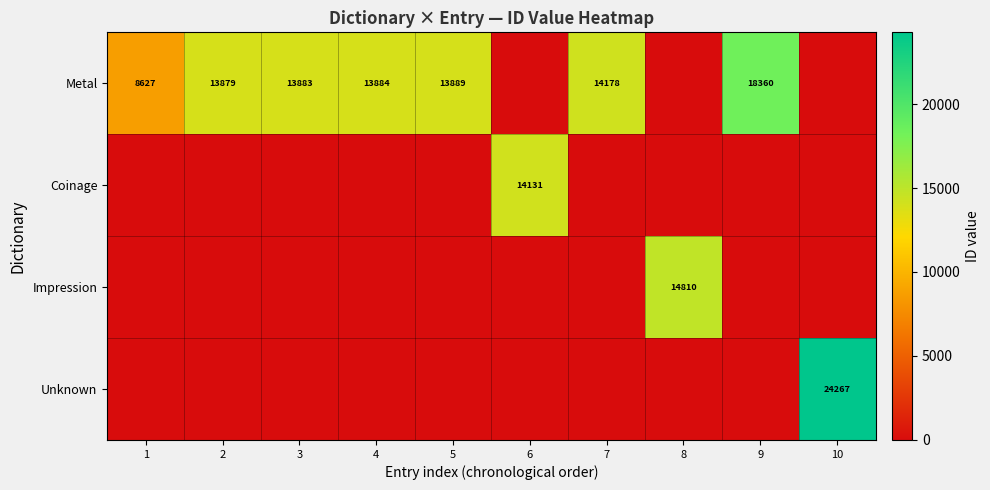

The value of Metal at 1 is 3296. True or false?

False